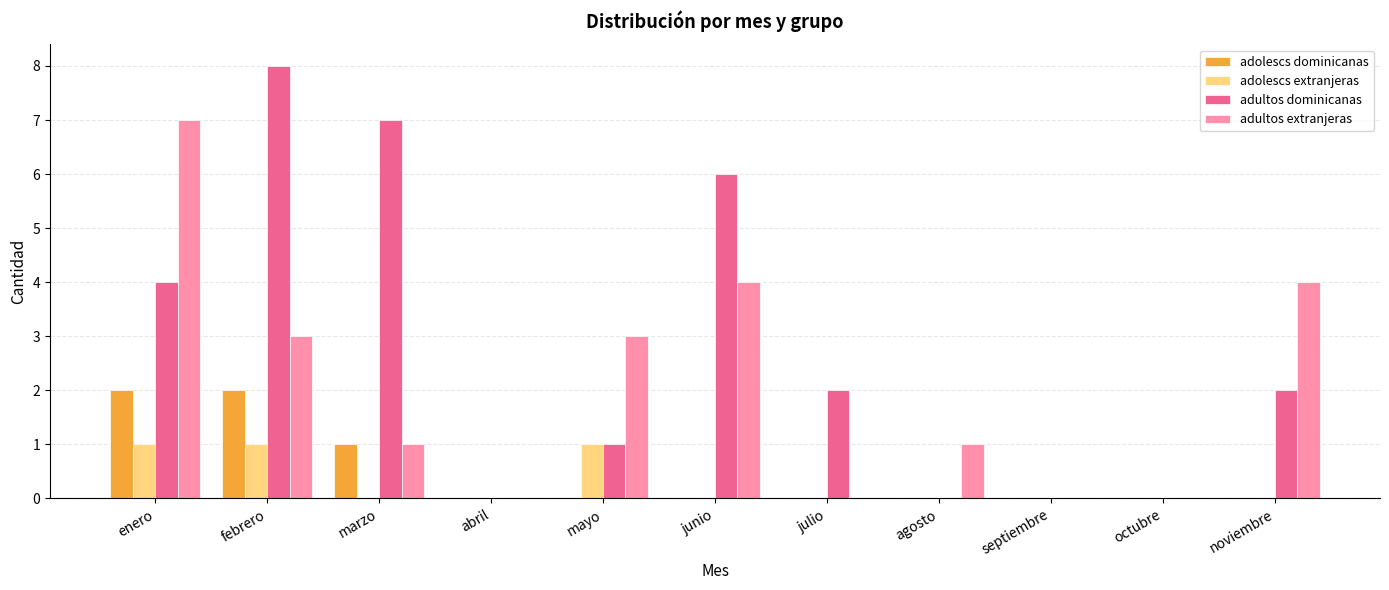

Which series has the largest total across all categories?

adultos dominicanas